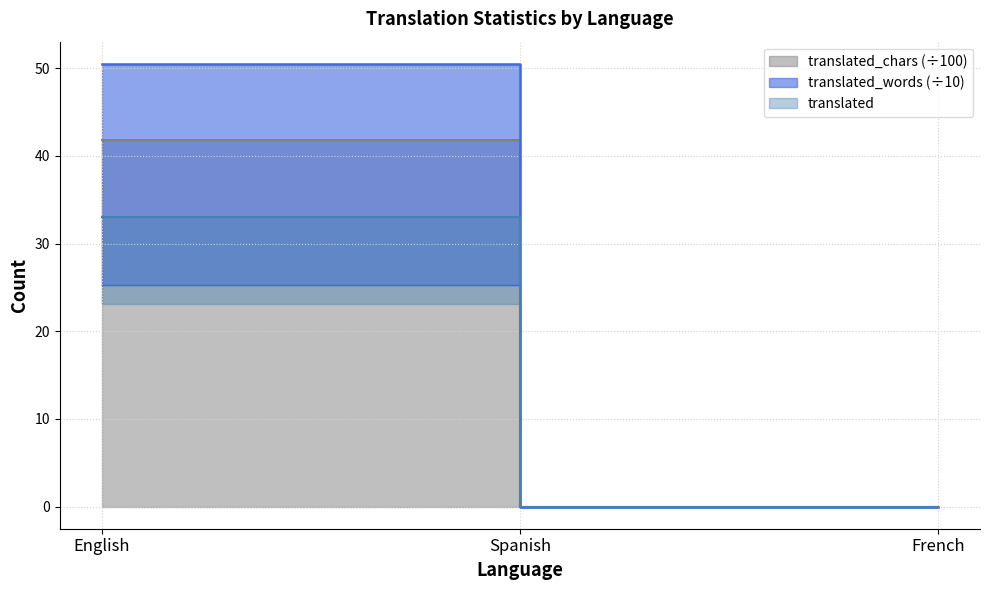

Which series has the largest total across all categories?

translated_words